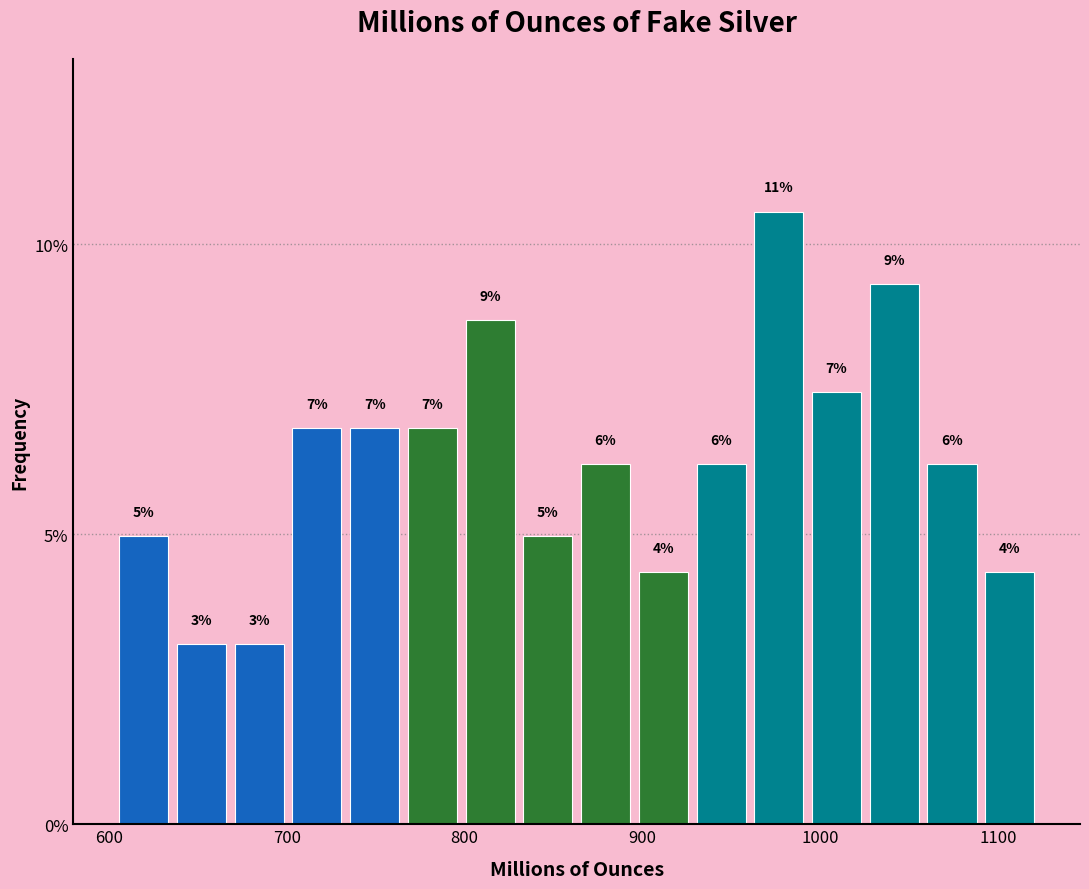

Read against the x-axis, roughly where is the centre of the tallest bar?

980